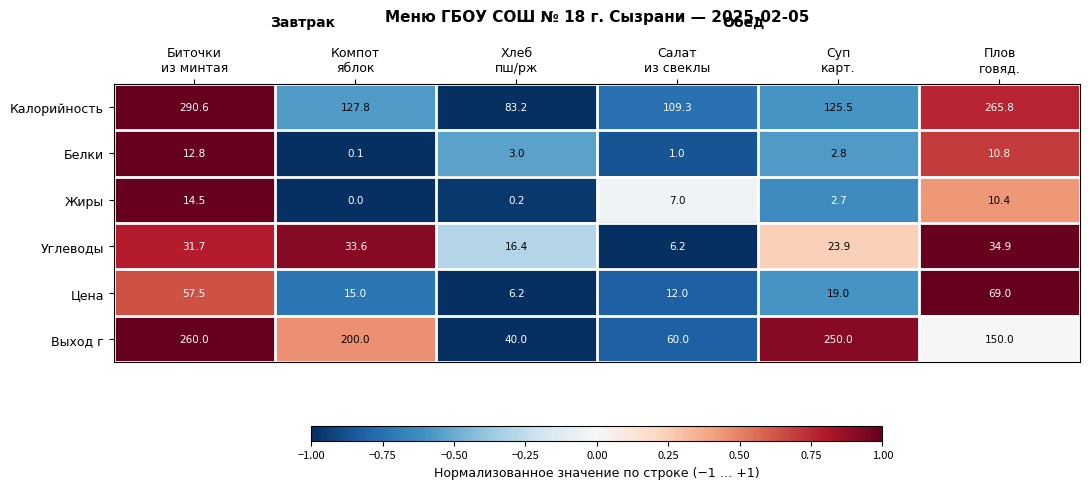

Which series has the largest total across all categories?

Калорийность